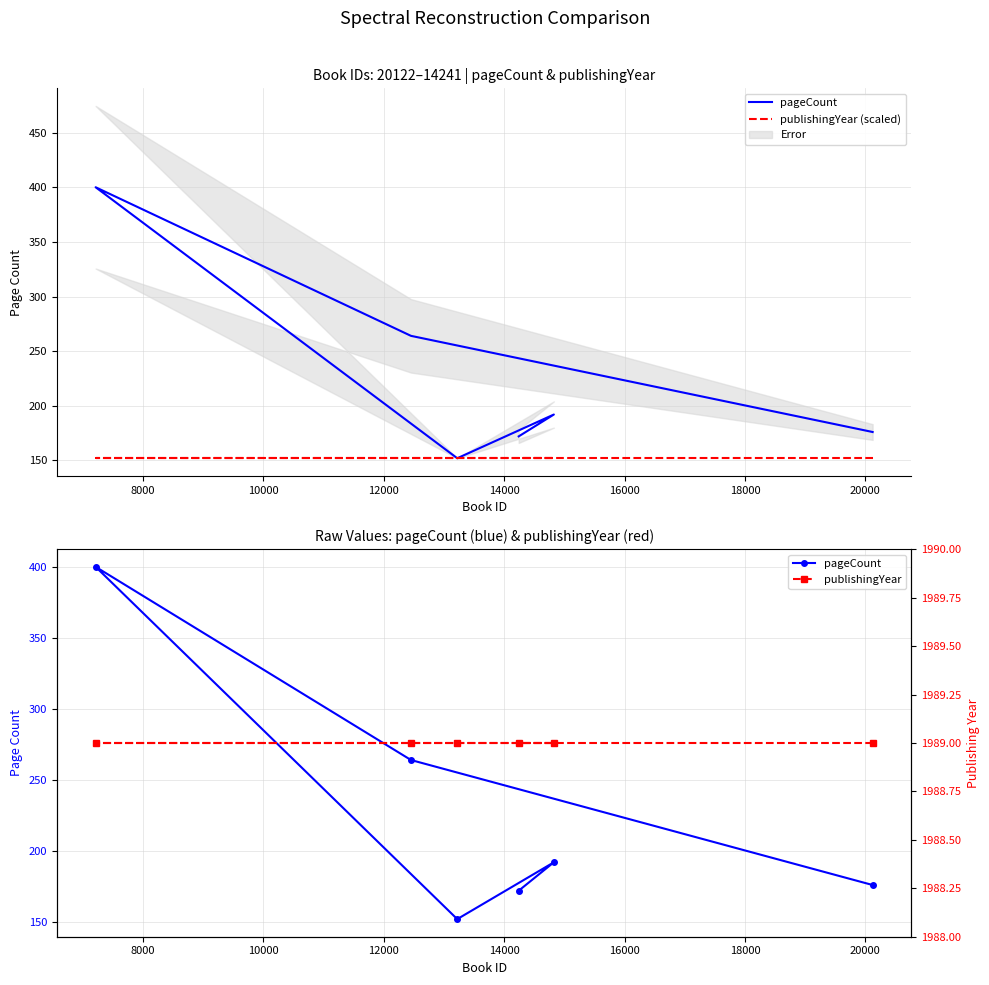

What is the total value across all series at 12000?

2293